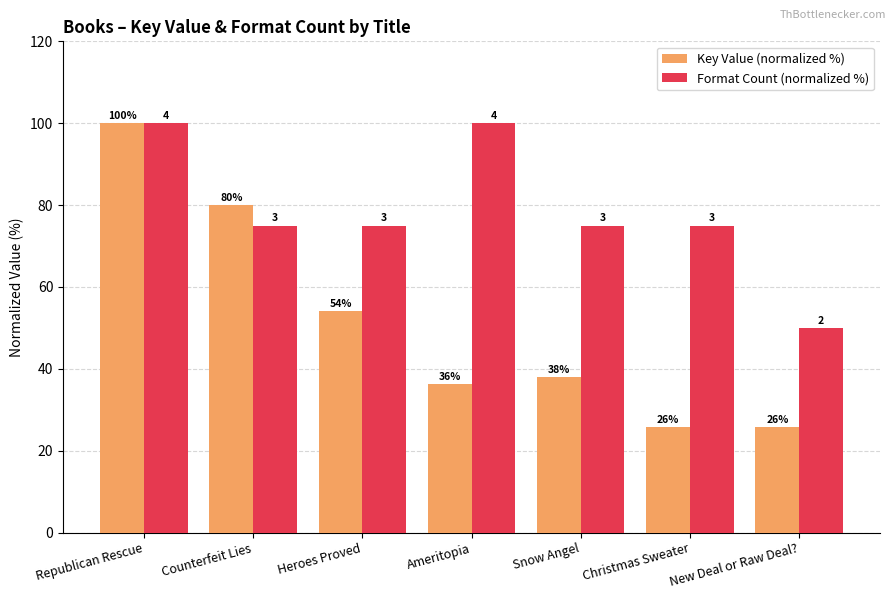

What are all the series names shown in the legend?

Key Value (normalized %), Format Count (normalized %)